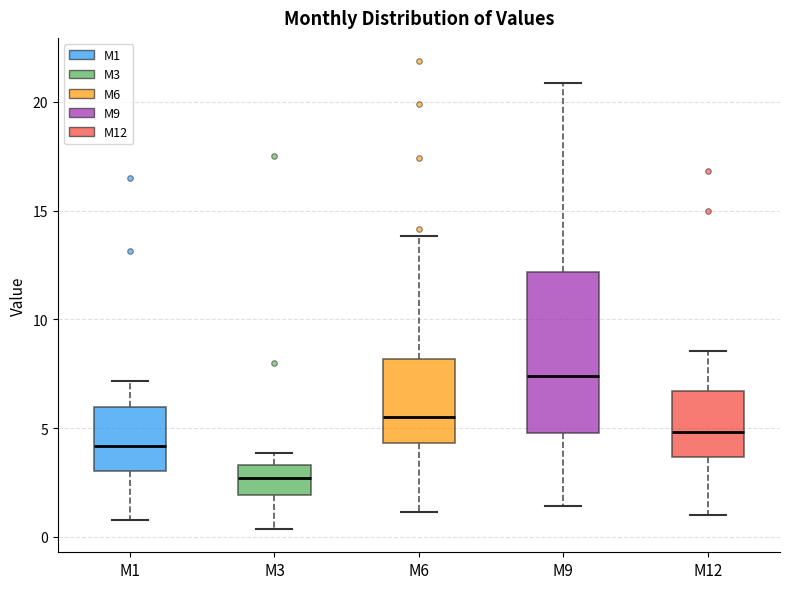

Reading left to right, transcribe this box plot: for each box, give where its median line is, the range the box spans, and where its two whiskers end, as read against the y-axis. The values are not printed on the chart, so give them approximately, as read against the axis.

M1: median 4.0, box 3.0 to 6.0, whiskers 1.0 to 7.0
M3: median 2.5, box 2.0 to 3.5, whiskers 0.5 to 4.0
M6: median 5.5, box 4.5 to 8.0, whiskers 1.0 to 14.0
M9: median 7.5, box 5.0 to 12.0, whiskers 1.5 to 21.0
M12: median 5.0, box 3.5 to 6.5, whiskers 1.0 to 8.5